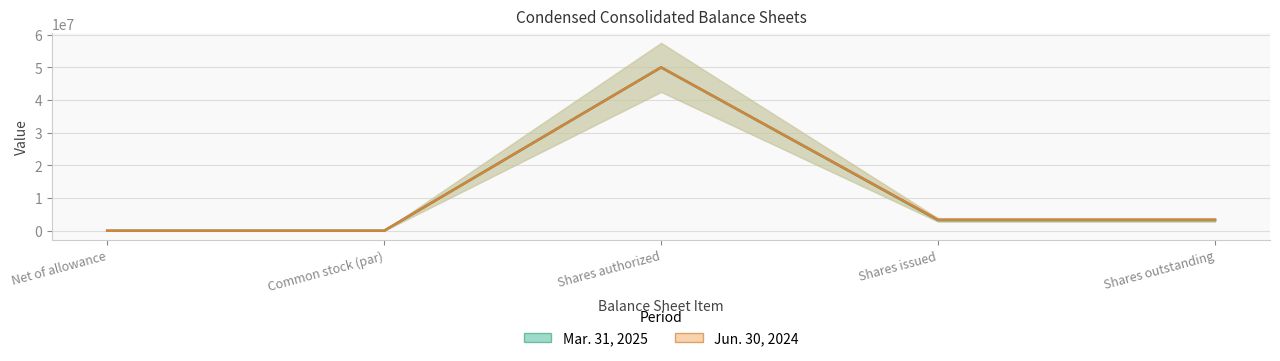

True or false: Jun. 30, 2024 and Mar. 31, 2025 cross at least once.

False